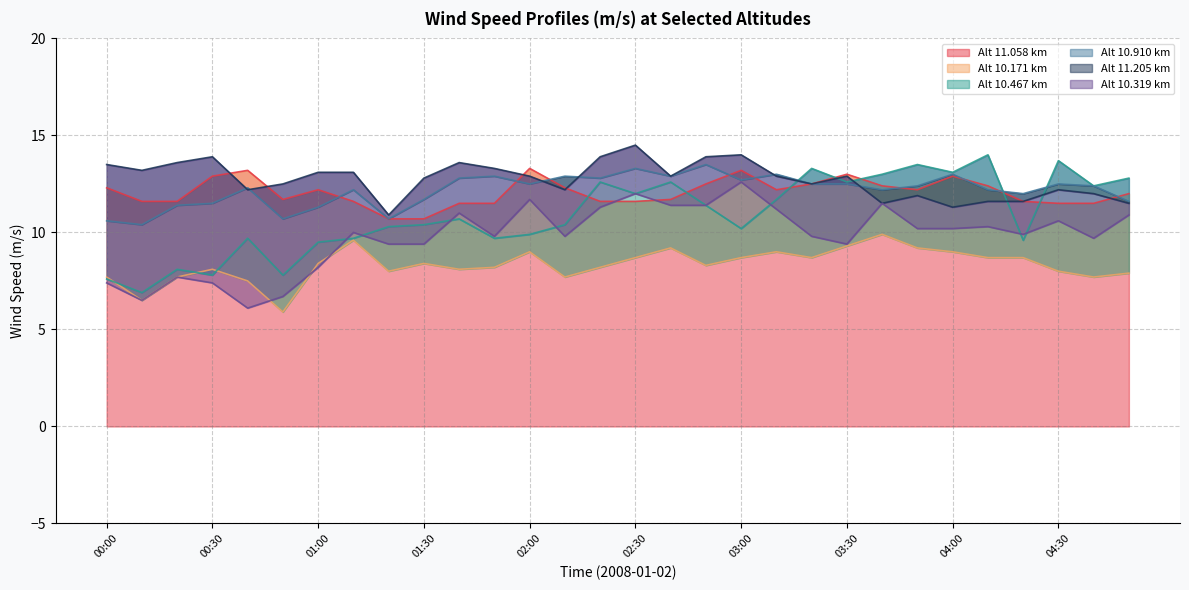

How many distinct data groups are displayed?

6